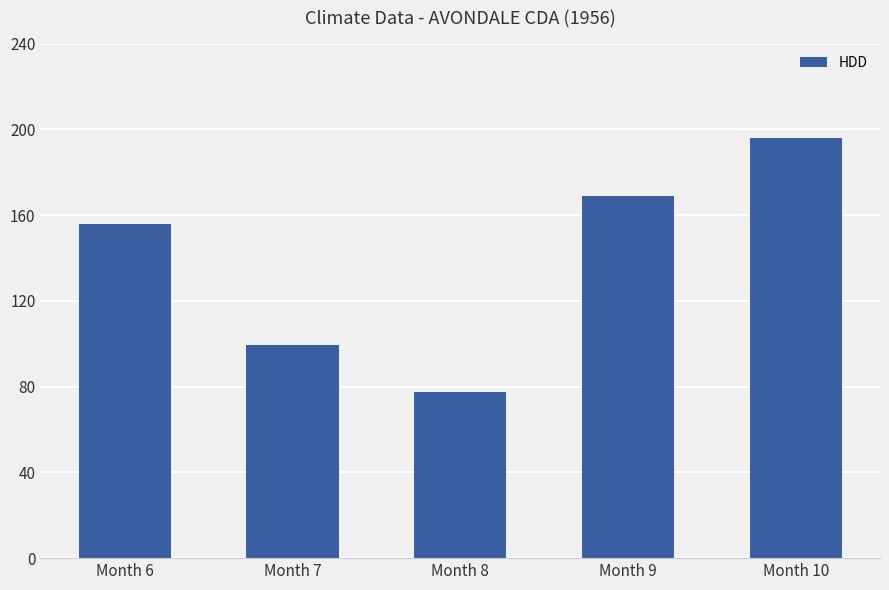

What is the change in value from Month 6 to Month 10?

+39.8